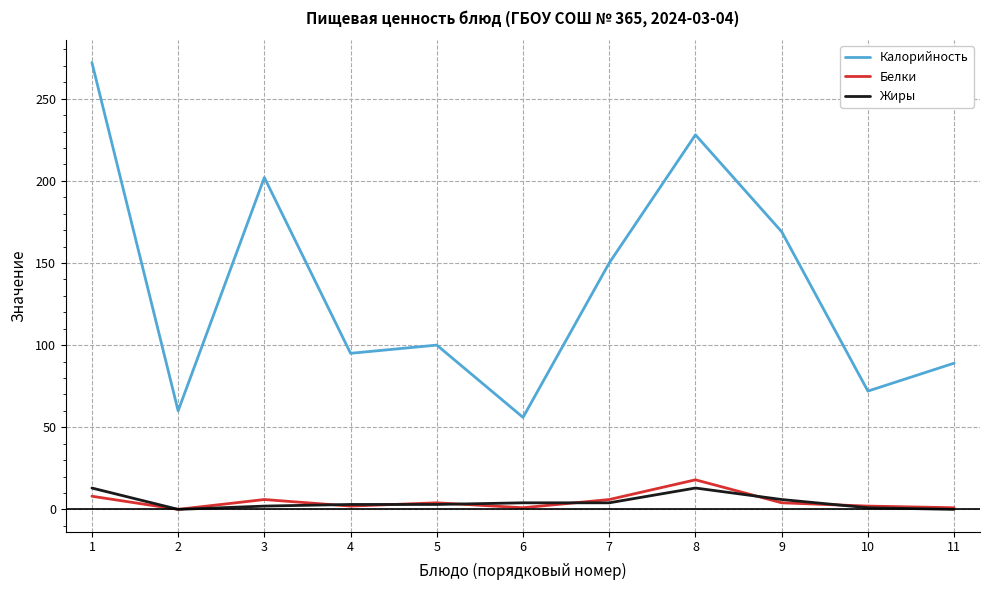

Which label corresponds to the largest value in the chart?

1